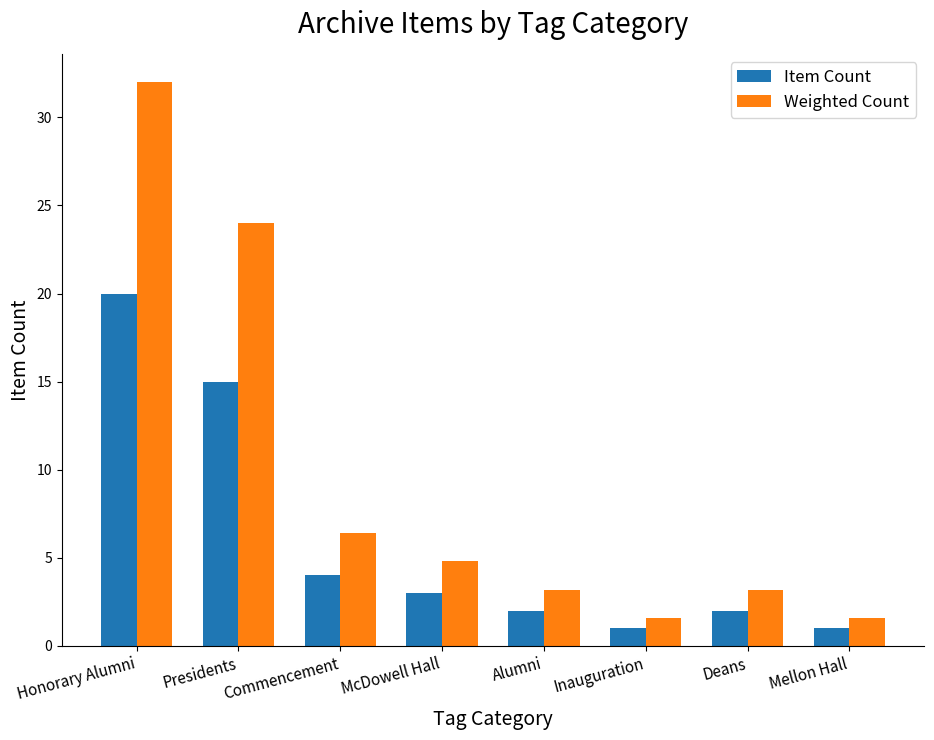

Does the chart contain stacked bars?

No